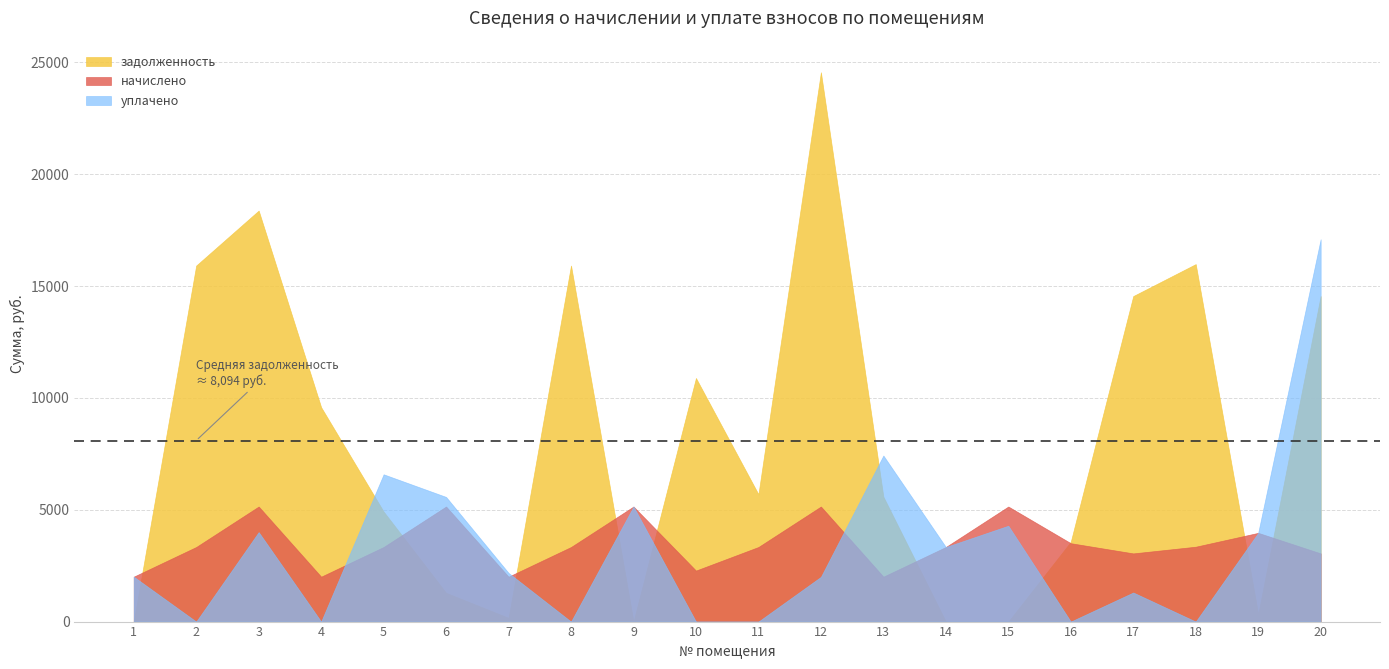

What is the maximum value shown in the chart?

24557.9